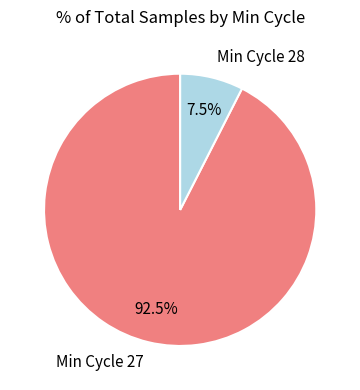

Do Min Cycle 28 and Min Cycle 27 together represent more than half of the pie?

Yes